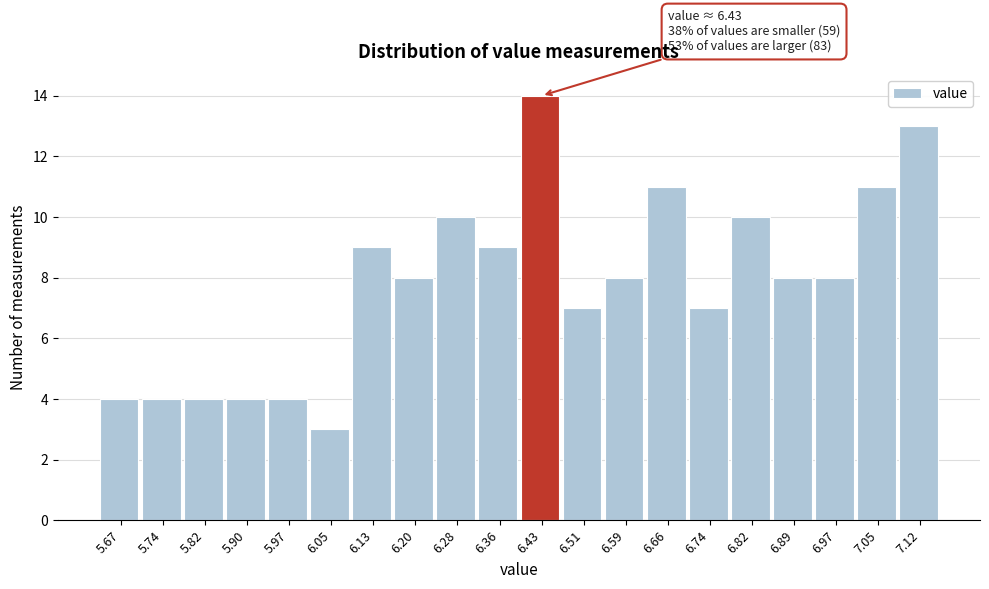

Over which range of the x-axis is the bar tallest?

6.40 to 6.47